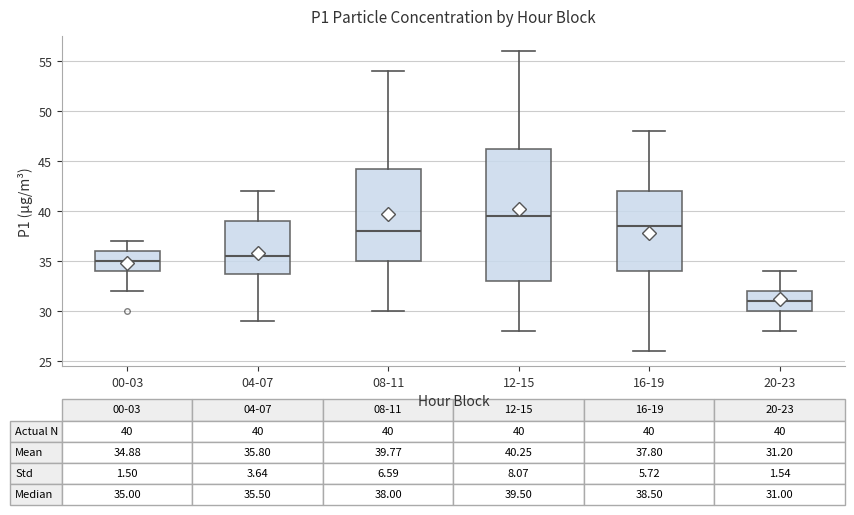

Comparing the boxes themselves (not the whiskers), which one is the tallest?

12-15